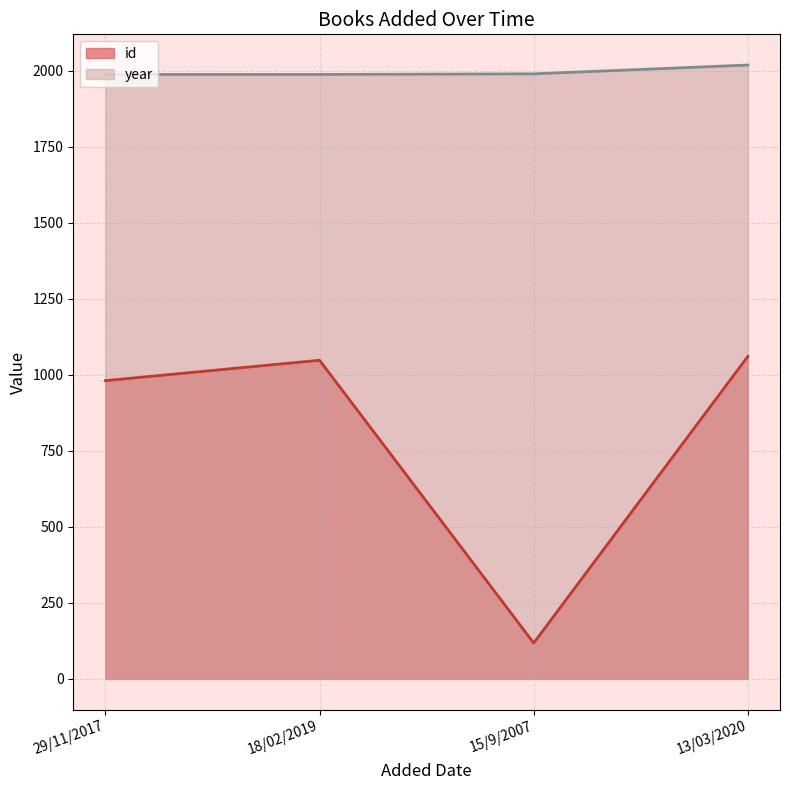

What is the maximum value shown in the chart?

2019